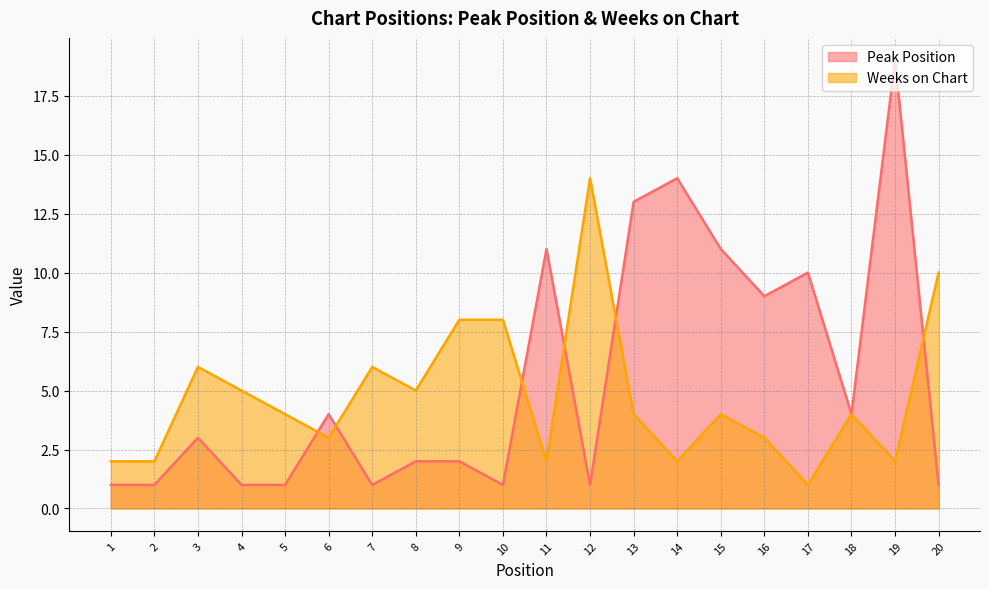

Reading left to right, what are all the values shown in this chart?

Peak Position: 1=1	2=1	3=3	4=1	5=1	6=4	7=1	8=2	9=2	10=1	11=11	12=1	13=13	14=14	15=11	16=9	17=10	18=4	19=19	20=1
Weeks on Chart: 1=2	2=2	3=6	4=5	5=4	6=3	7=6	8=5	9=8	10=8	11=2	12=14	13=4	14=2	15=4	16=3	17=1	18=4	19=2	20=10